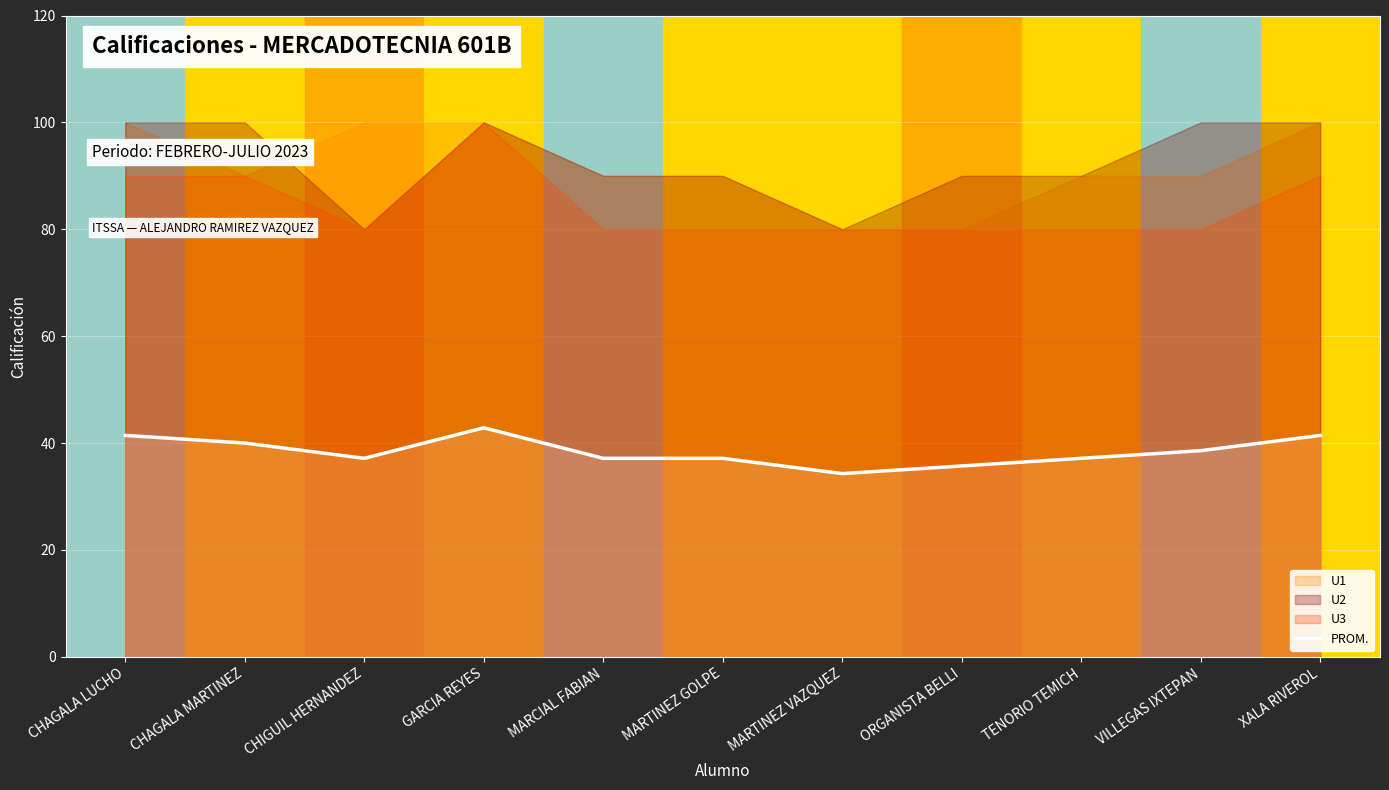

Reading left to right, list all the values displayed in this chart.

CHAGALA LUCHO=41.4	CHAGALA MARTINEZ=40.0	CHIGUIL HERNANDEZ=37.1	GARCIA REYES=42.9	MARCIAL FABIAN=37.1	MARTINEZ GOLPE=37.1	MARTINEZ VAZQUEZ=34.3	ORGANISTA BELLI=35.7	TENORIO TEMICH=37.1	VILLEGAS IXTEPAN=38.6	XALA RIVEROL=41.4